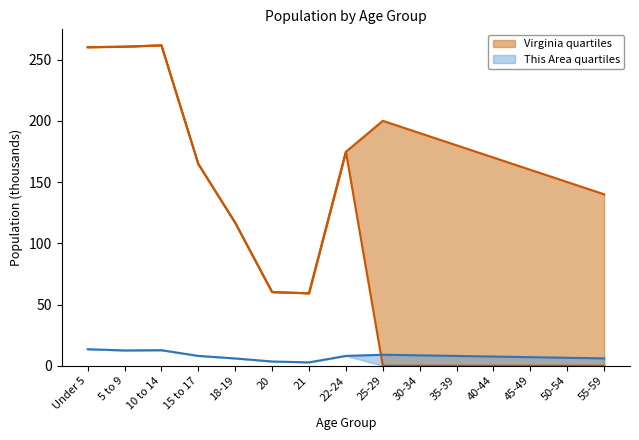

Is it true that This Area lower equals 376.1 at 10 to 14?

False